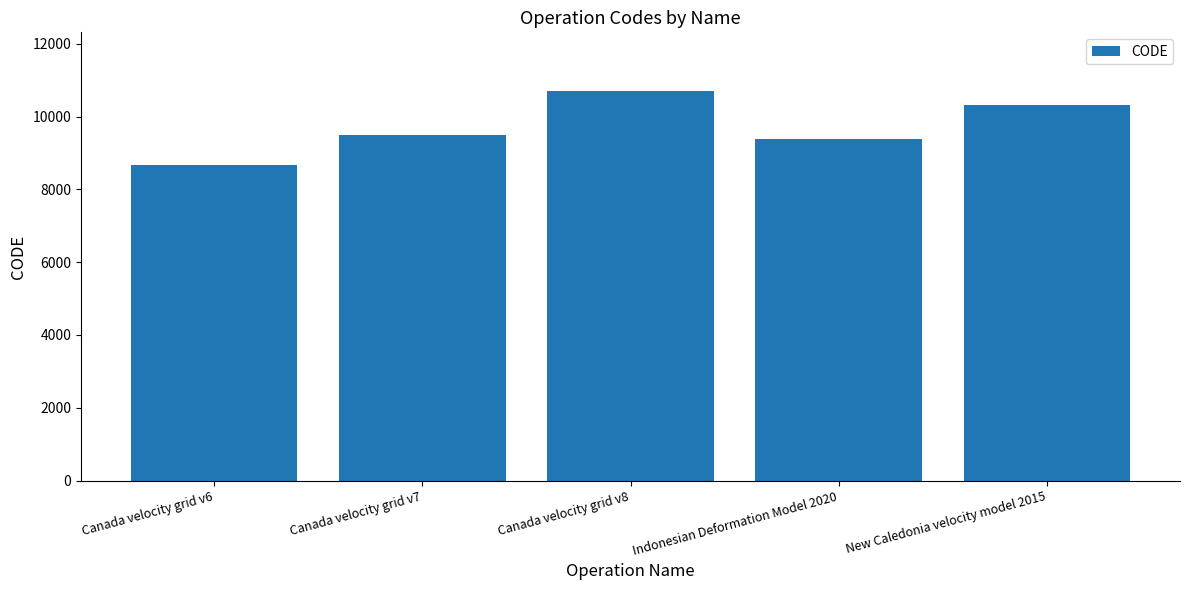

What is the maximum value shown in the chart?

10707